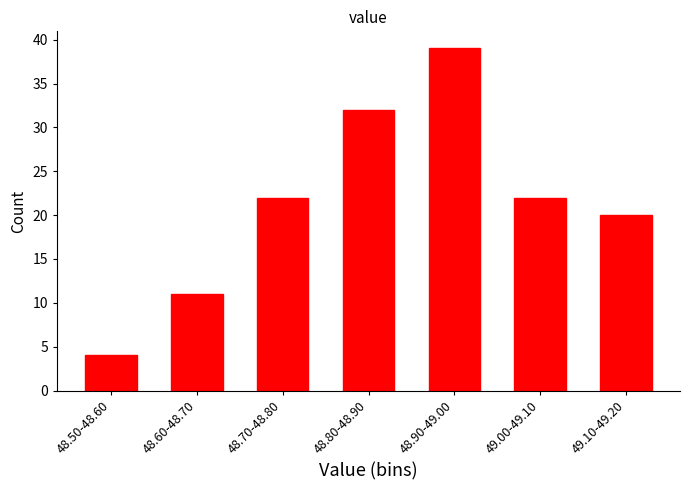

Reading left to right, extract all data points from this chart.

4	11	22	32	39	22	20